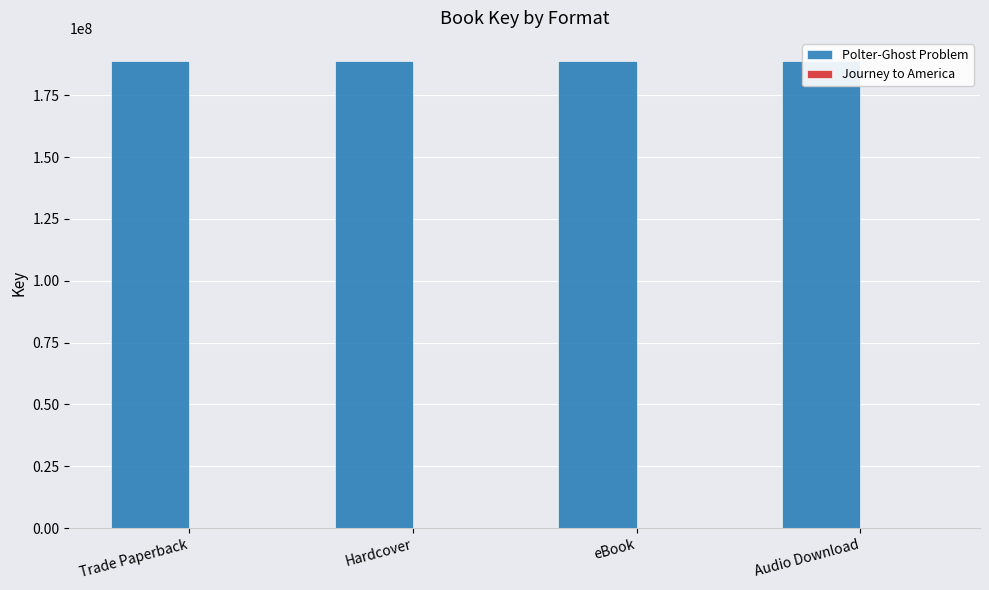

At which label is Polter-Ghost Problem closest to 188753558?

Trade Paperback